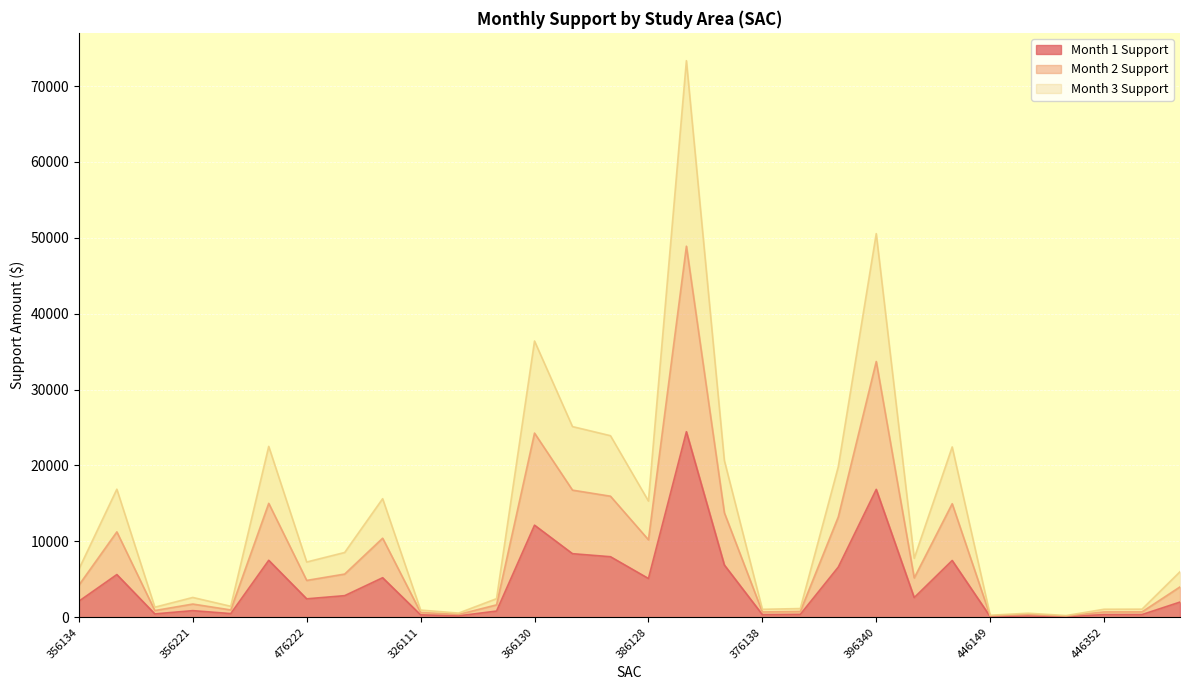

Rank the categories by Month 3 Support value from highest to lowest.

386325, 396340, 366130, 366132, 366133, 356223, 446139, 376137, 536129, 356135, 346117, 386128, 346116, 446119, 476222, 356134, 196141, 356221, 316131, 356222, 356220, 436148, 446353, 446352, 376138, 326111, 416118, 446350, 446149, 446351